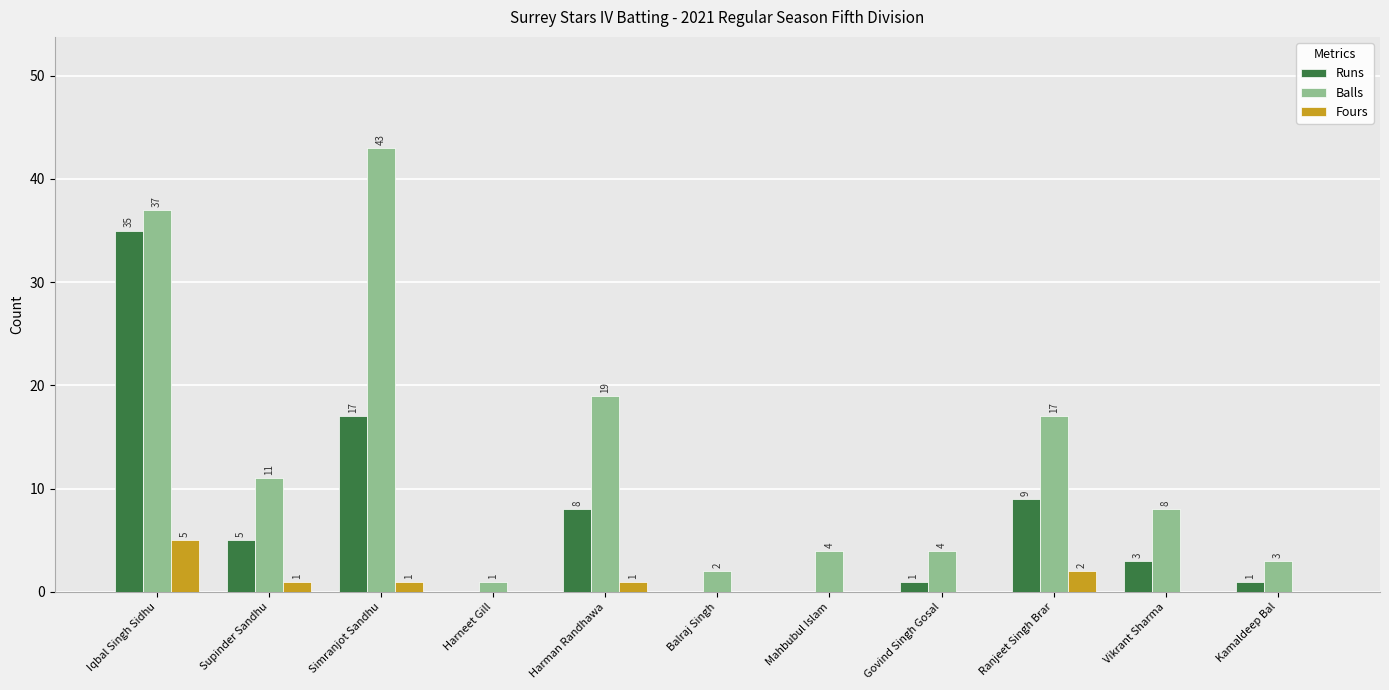

Does the chart contain stacked bars?

No